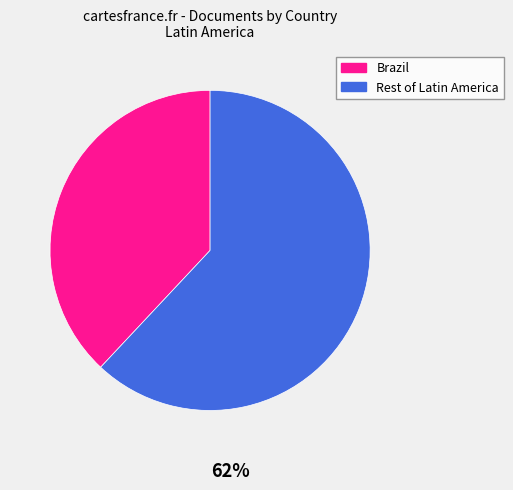

Is there any slice that represents more than half of the pie?

Yes